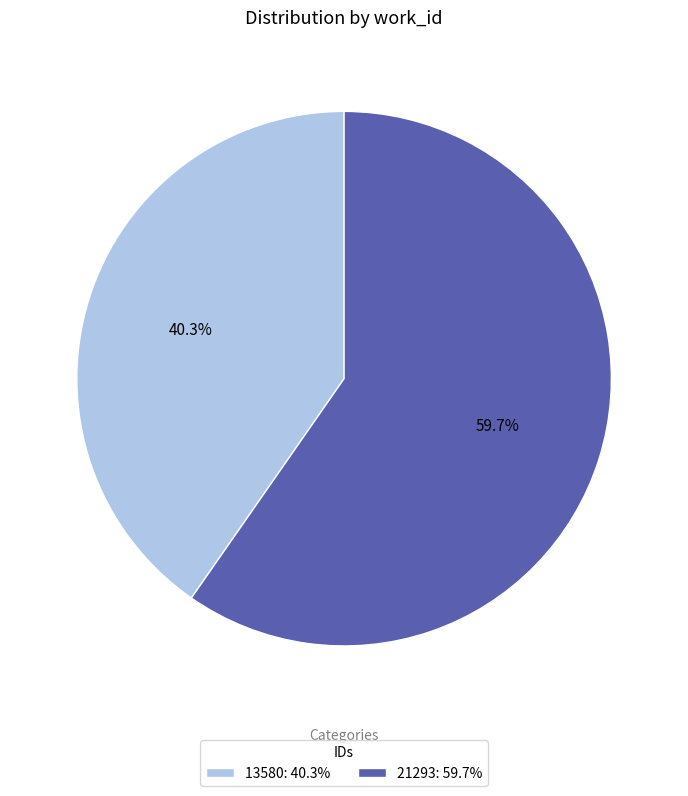

The 21293 slice represents 71% of the pie. True or false?

False